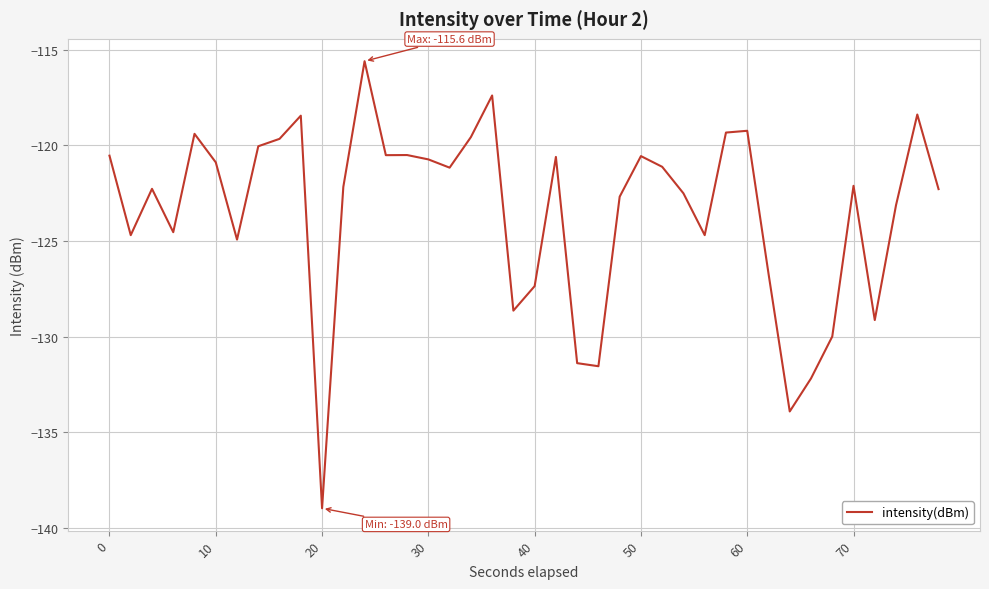

What is the greatest value displayed?

-115.6